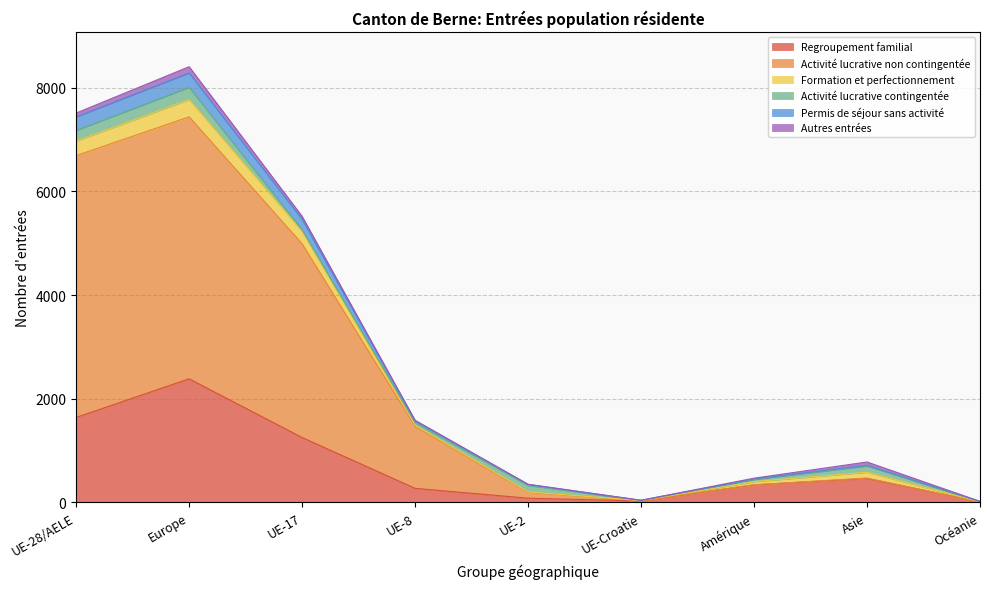

The value of Activité lucrative non contingentée at Europe is 7437. True or false?

True